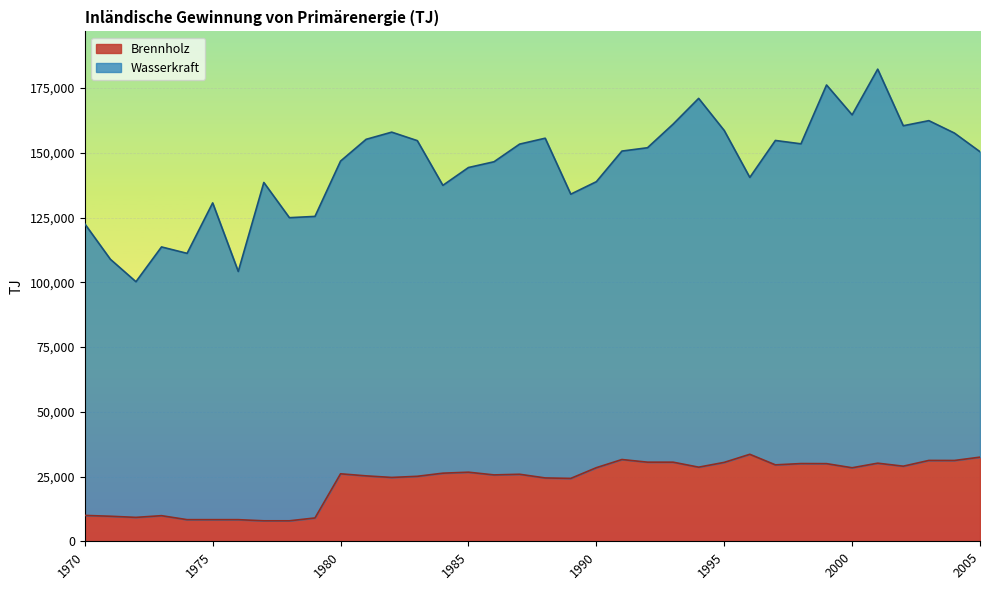

What is the total value across all series at 1995?

158620